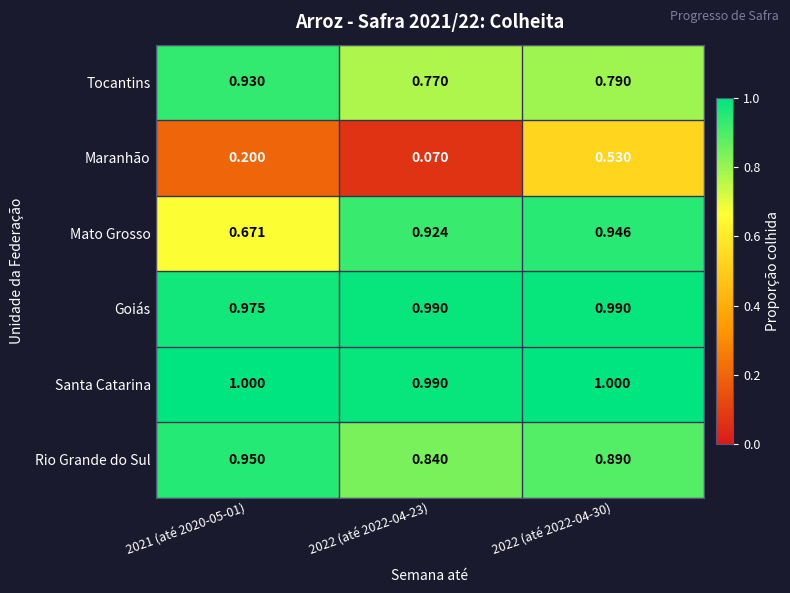

List the series in order of their peak value, highest first.

Santa Catarina, Goiás, Rio Grande do Sul, Mato Grosso, Tocantins, Maranhão